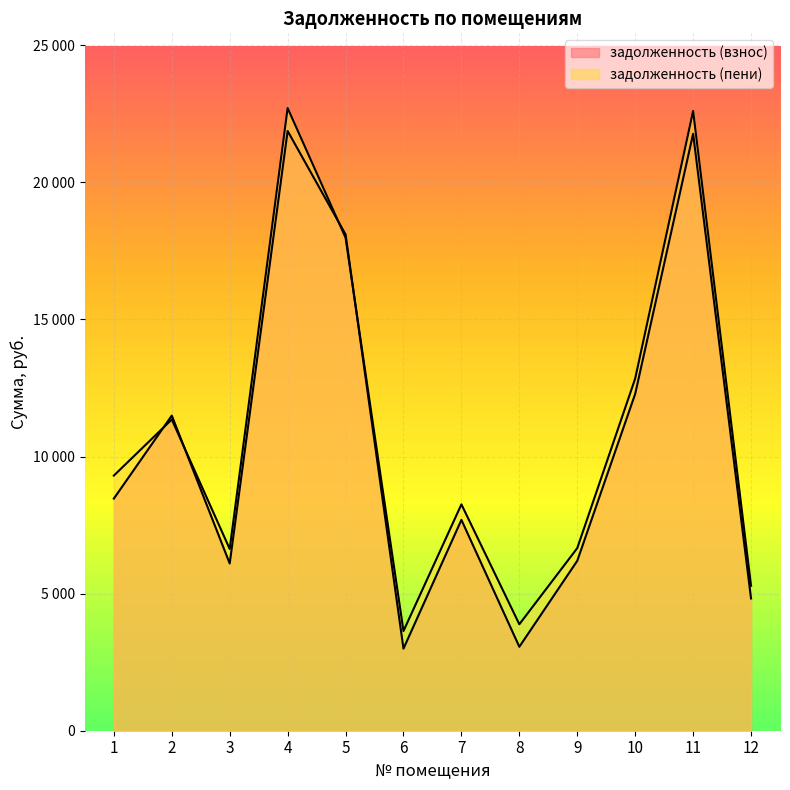

What is the difference between the задолженность (взнос) values at 11 and 12?

16948.5